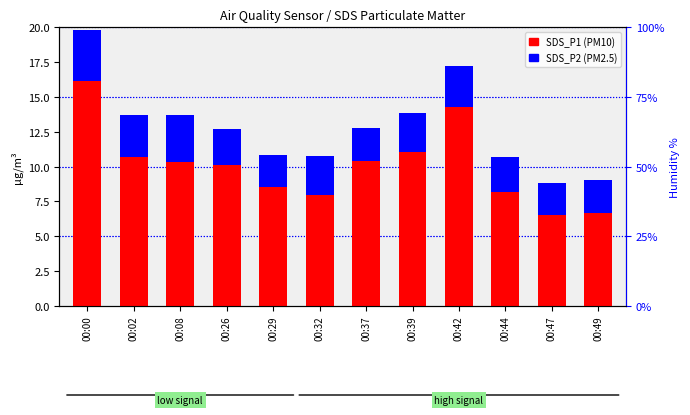

What is the value of the SDS_P1 (PM10) bar at the 2nd from the left?

10.7